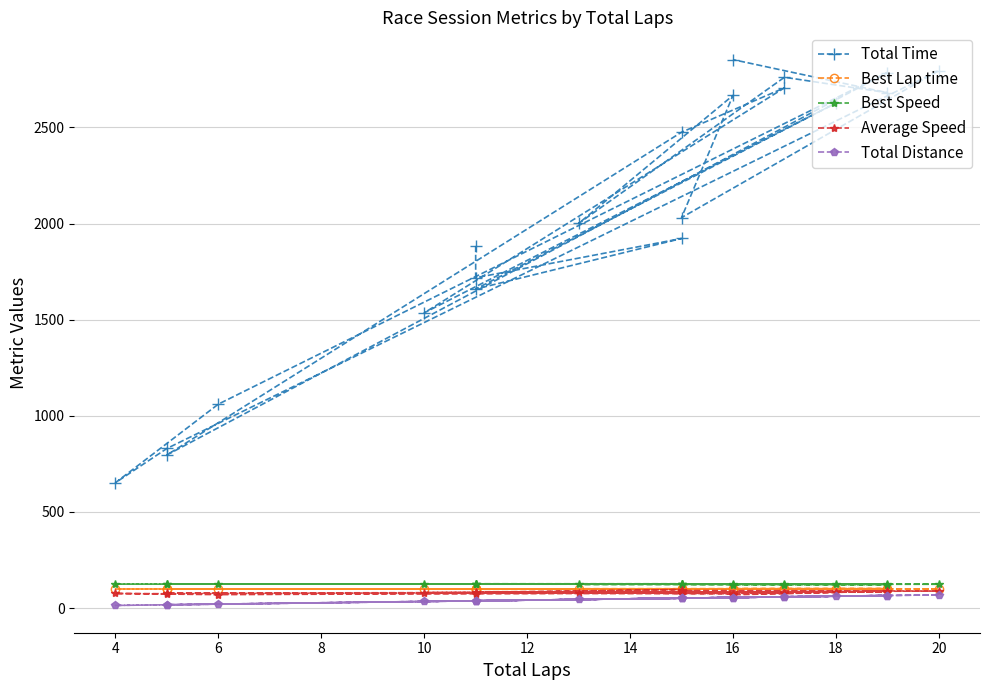

List the series in order of their peak value, lowest first.

Total Distance, Average Speed, Best Lap time, Best Speed, Total Time